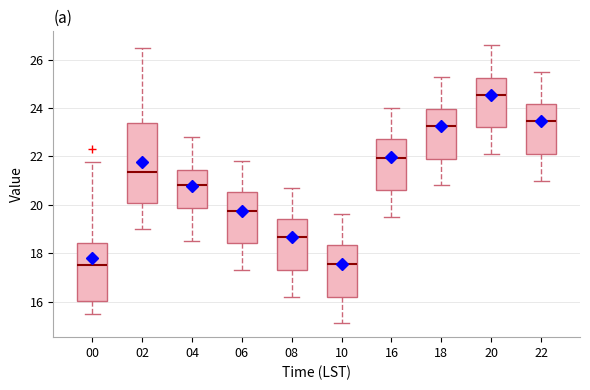

Which box's median line is the highest?

20